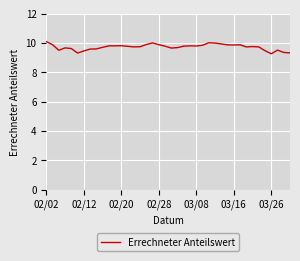

What is the smallest value displayed?

9.3